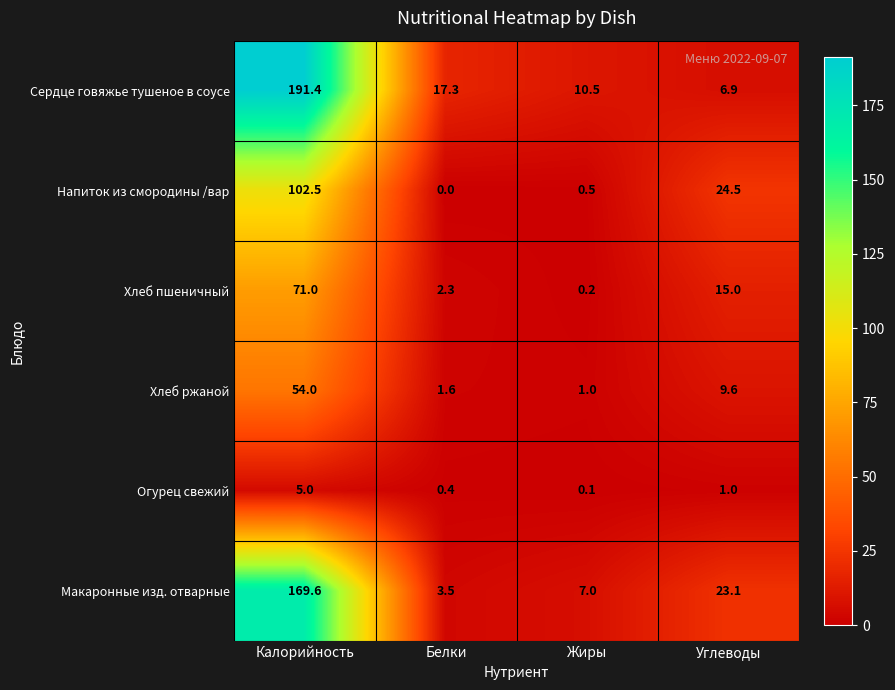

Reading right to left, extract all data points from this chart.

Сердце говяжье тушеное в соусе: Углеводы=6.9	Жиры=10.5	Белки=17.3	Калорийность=191.4
Напиток из смородины /вар: Углеводы=24.5	Жиры=0.5	Белки=0.0	Калорийность=102.5
Хлеб пшеничный: Углеводы=15.0	Жиры=0.2	Белки=2.3	Калорийность=71.0
Хлеб ржаной: Углеводы=9.6	Жиры=1.0	Белки=1.6	Калорийность=54.0
Огурец свежий: Углеводы=1.0	Жиры=0.1	Белки=0.4	Калорийность=5.0
Макаронные изд. отварные: Углеводы=23.1	Жиры=7.0	Белки=3.5	Калорийность=169.6